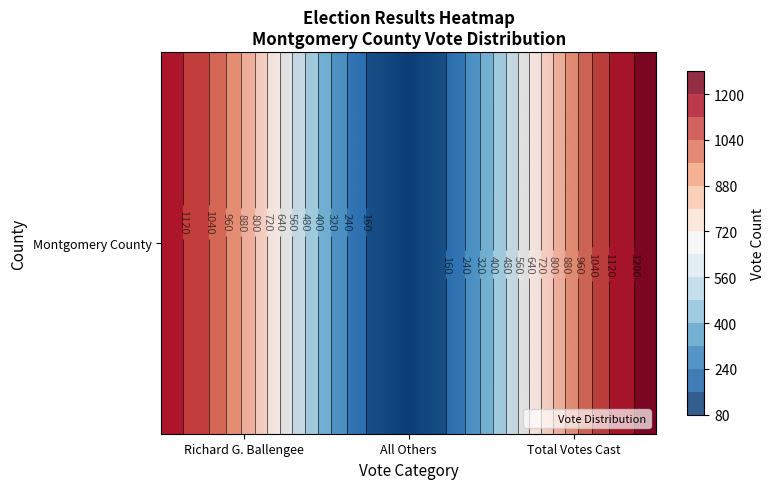

True or false: the data shows 1751 at Total Votes Cast.

False